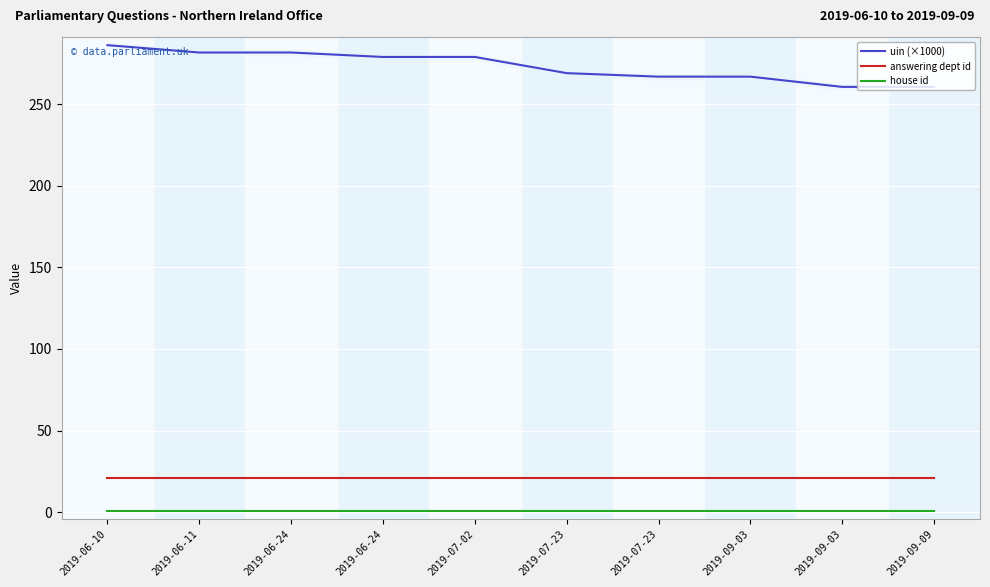

Is this an area chart (filled region under the line)?

No